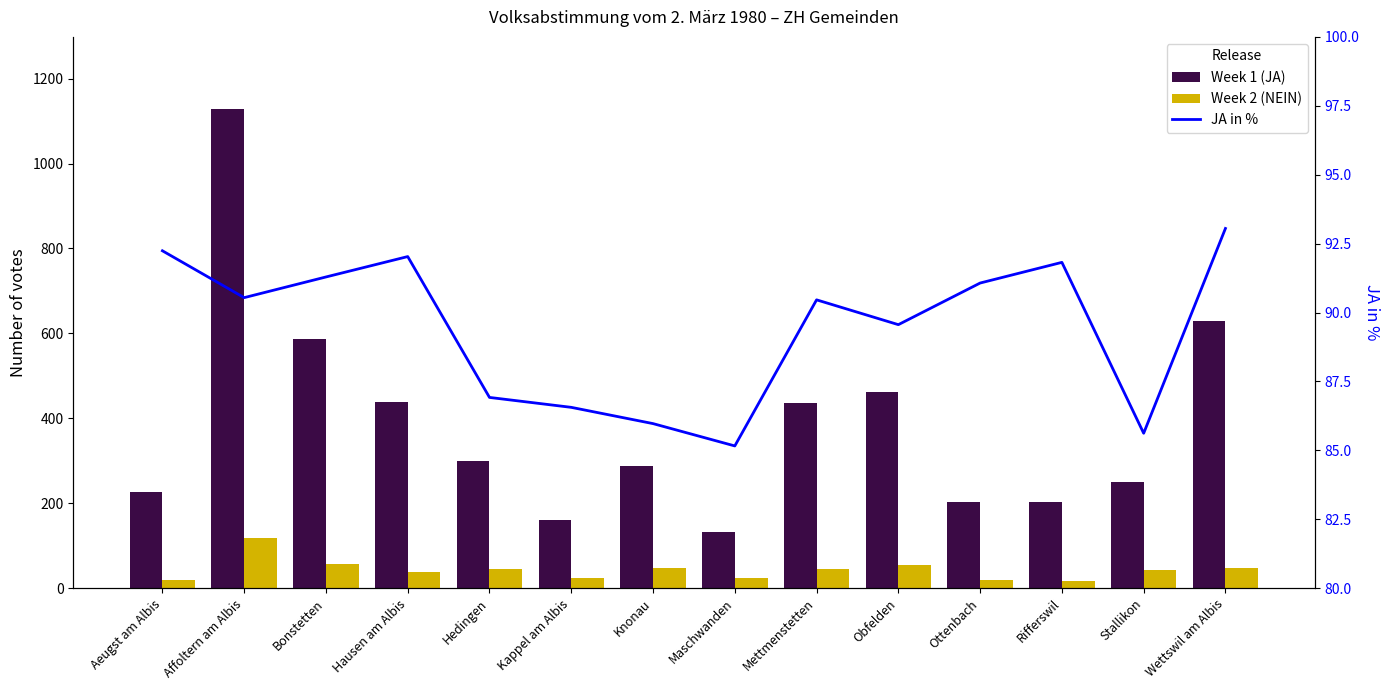

At which category is the sum across all series the highest?

Affoltern am Albis